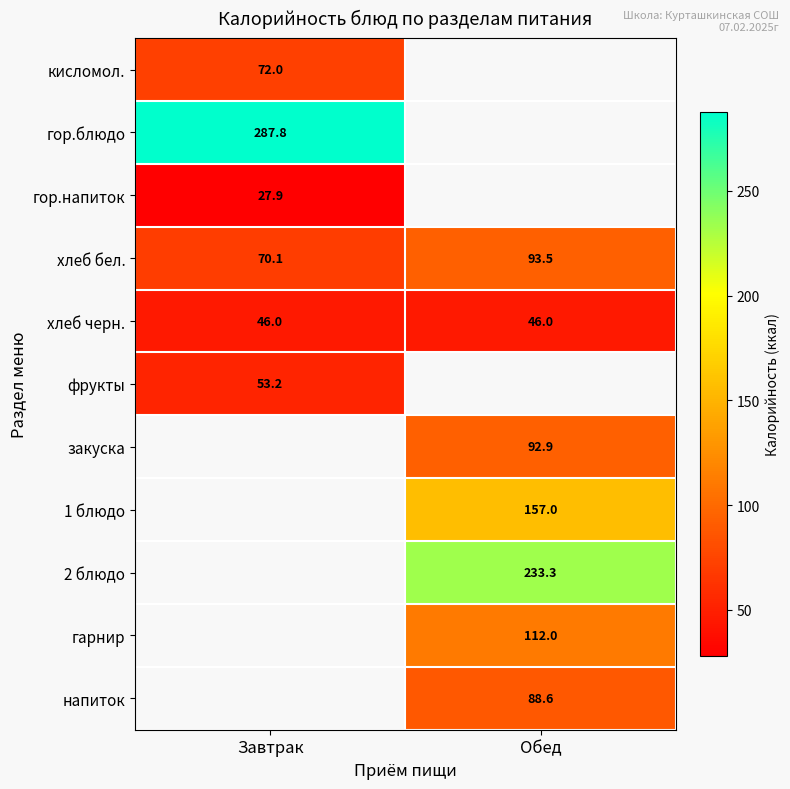

Is it true that фрукты equals 33.0 at Завтрак?

False